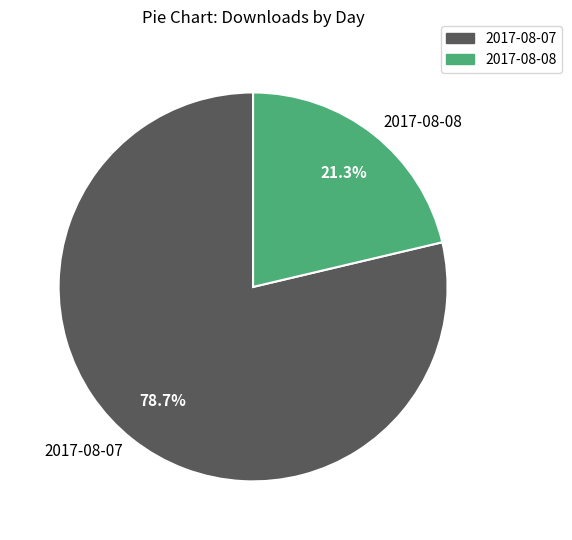

Count the number of slices in the pie.

2